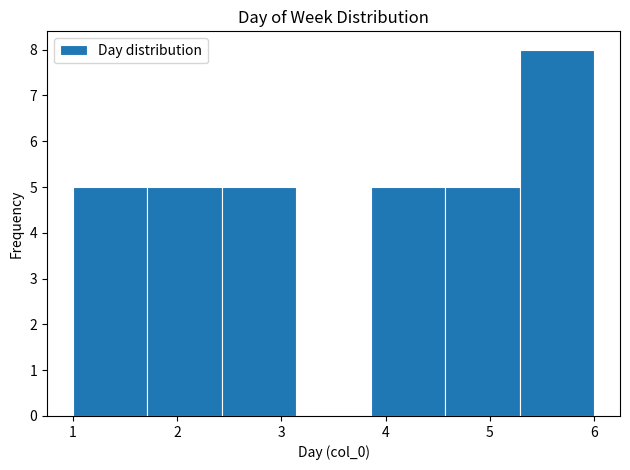

What is the height of the bar covering 3.9 to 4.6 on the x-axis? Neither the bar edges nor the heights are printed on the chart, so give them approximately, as read against the axes.

5